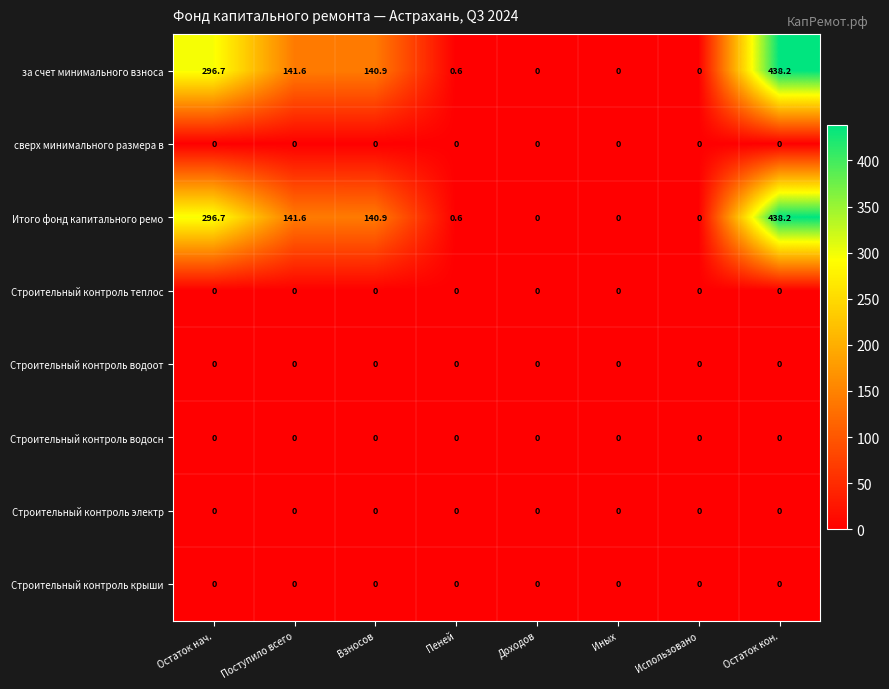

What is the greatest value displayed?

438.2